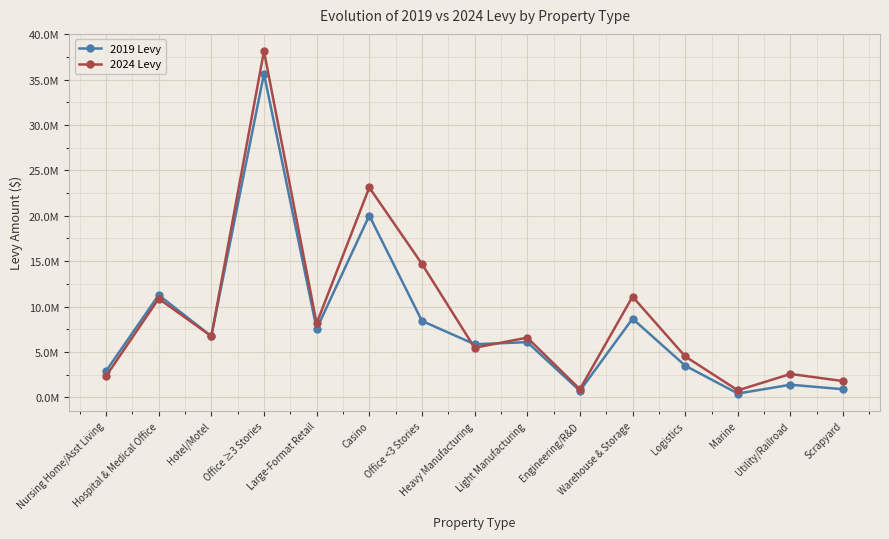

What is the difference between the maximum and minimum values in the 2024 Levy series?

37388477.1